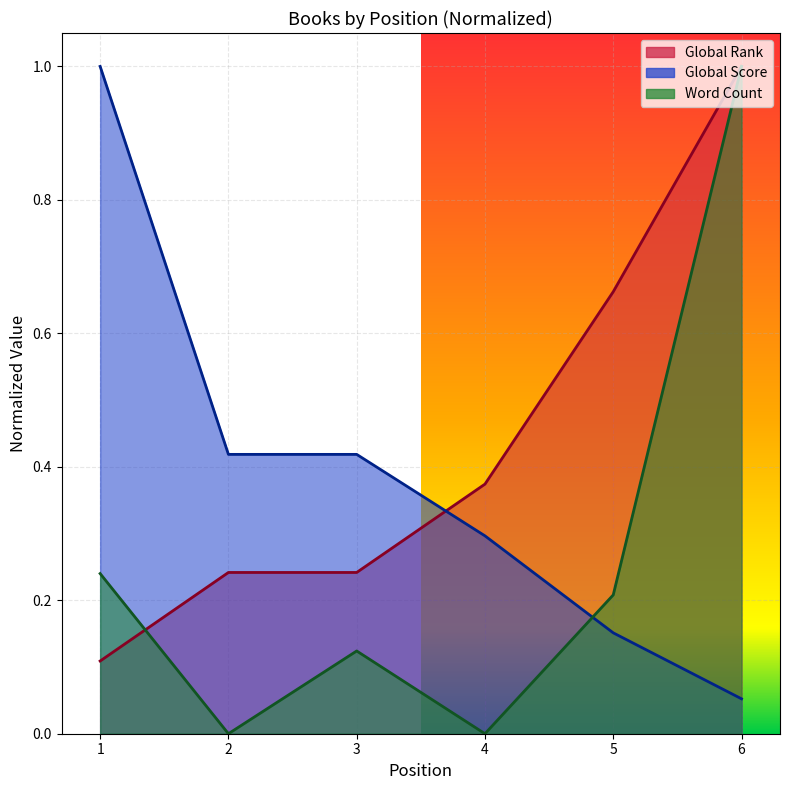

What are all the series names shown in the legend?

Global Rank, Global Score, Word Count